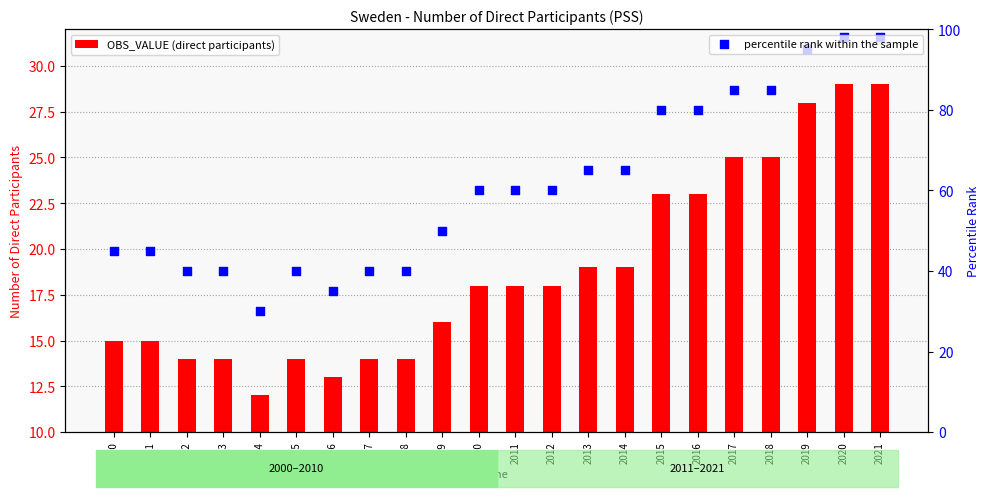

Which series reaches the maximum Y coordinate?

percentile rank within the sample